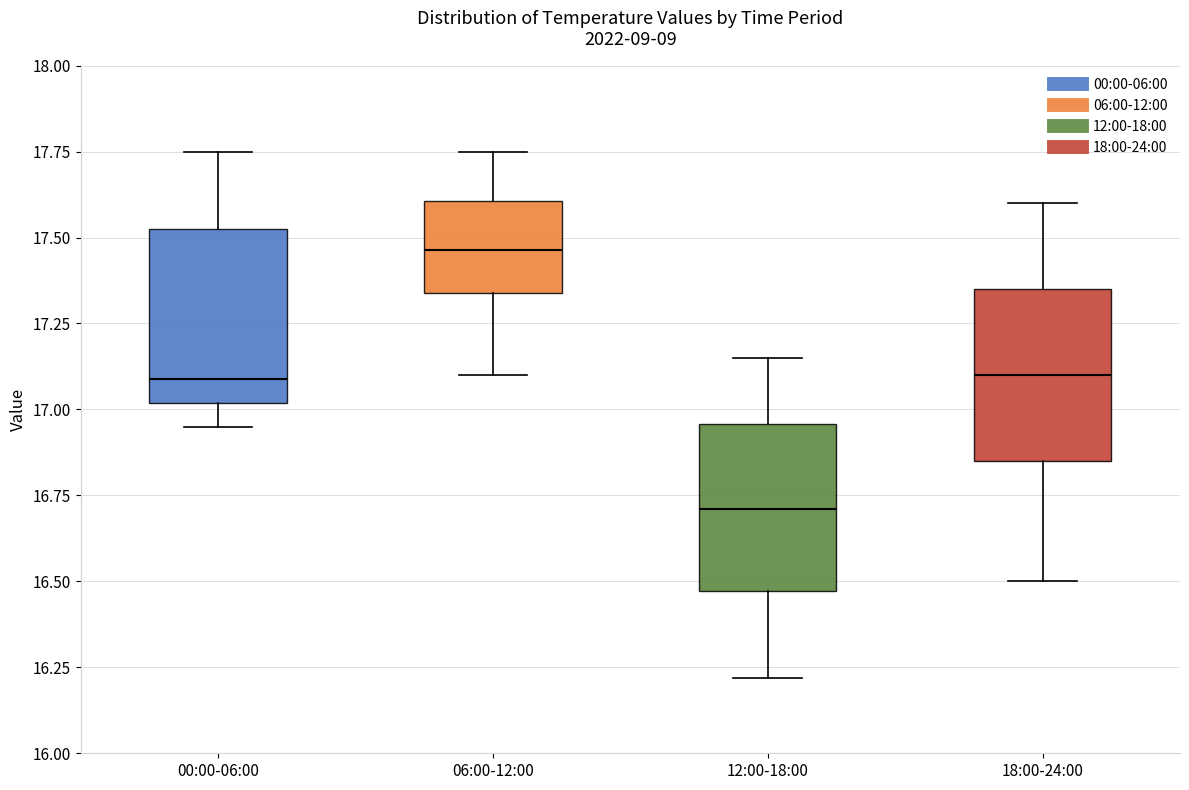

Which box's median line is the lowest?

12:00-18:00